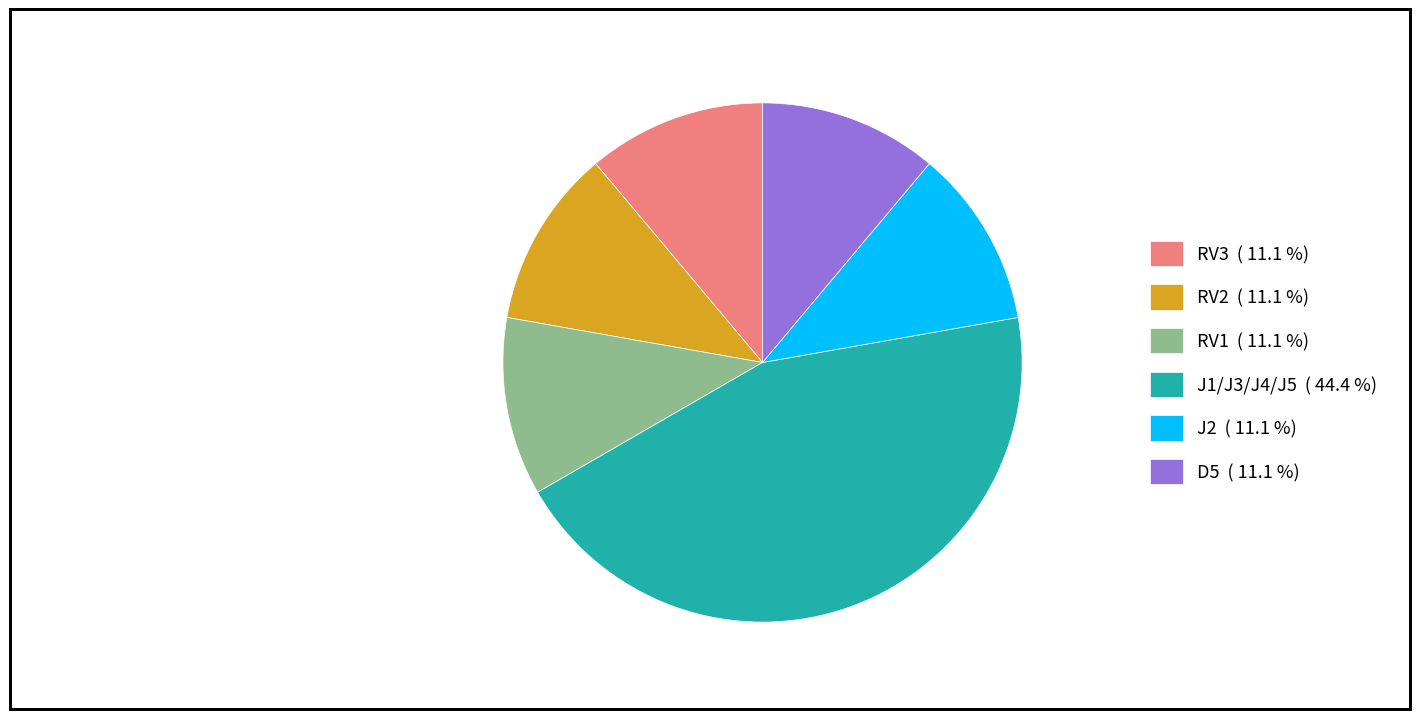

Approximately how many times larger is the value at D5 compared to J2?

1.0